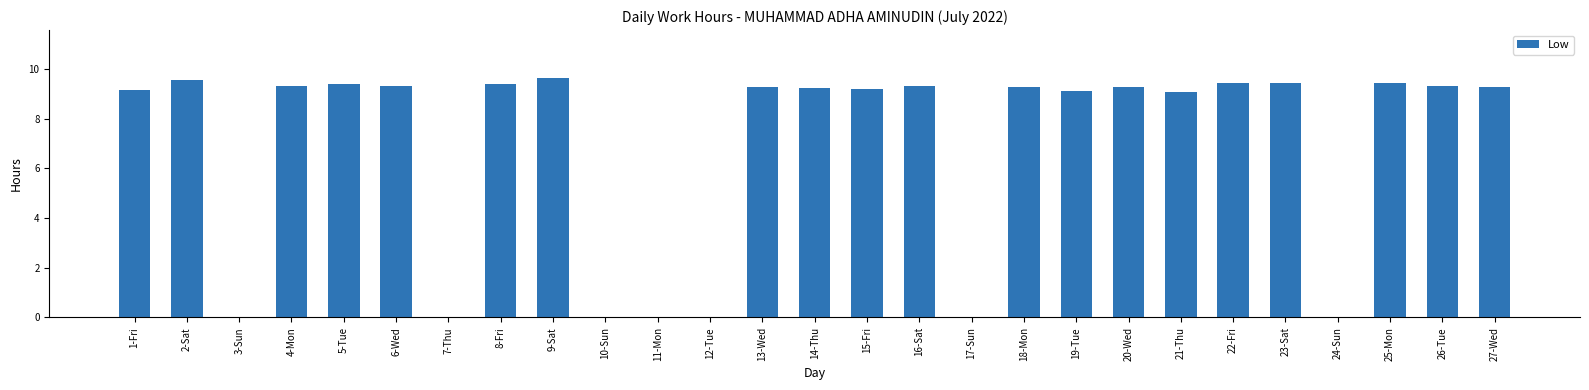

What is the ratio of the value at 21-Thu to the value at 20-Wed?

1.0